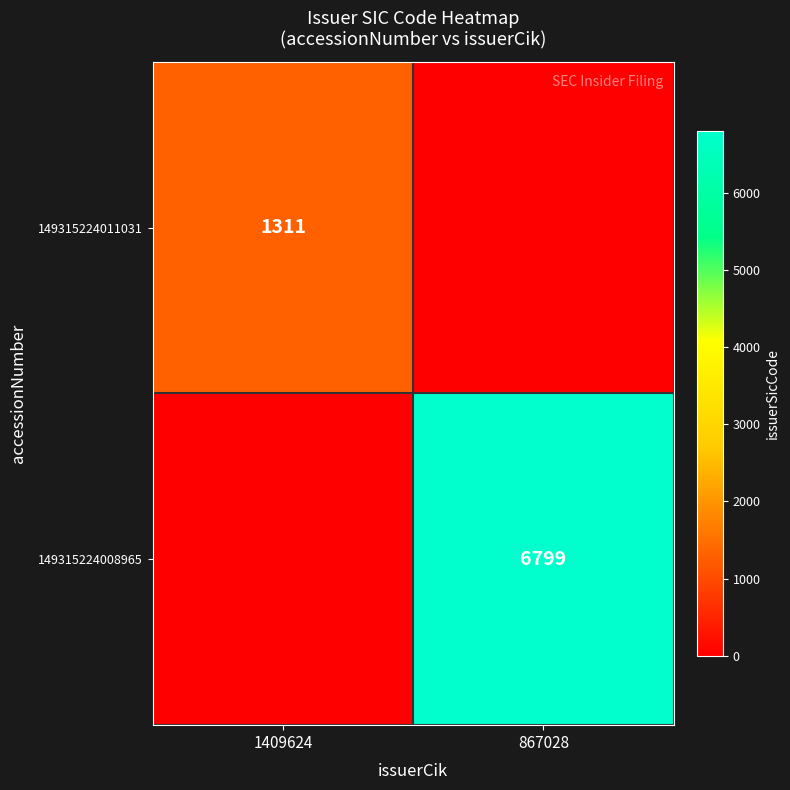

Is it true that 149315224011031 equals 1311 at 1409624?

True